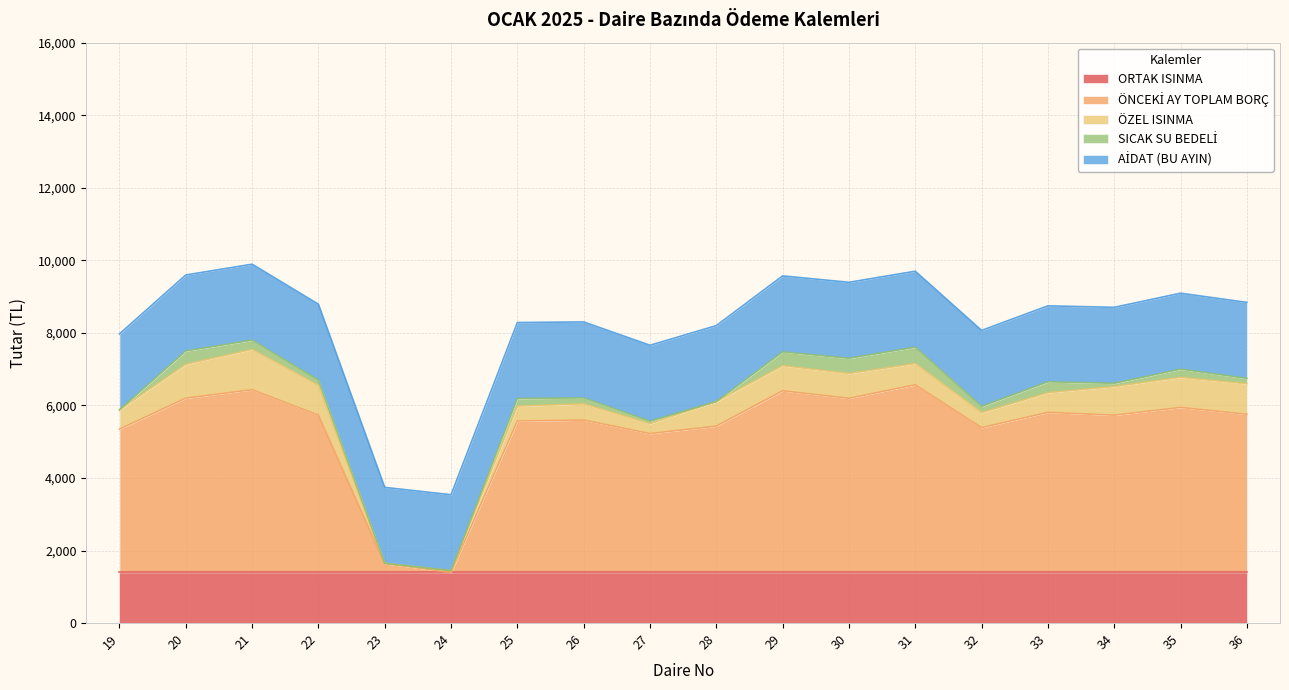

What is the sum of all AİDAT (BU AYIN) values?

37710.0